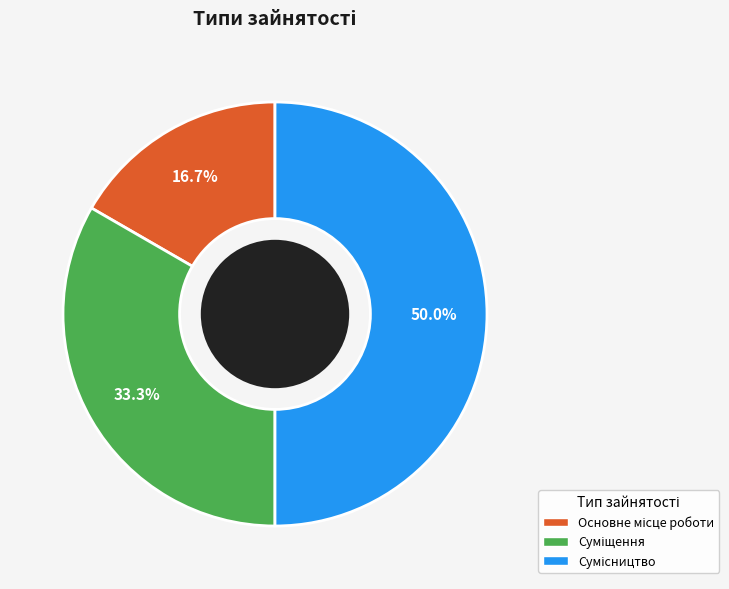

To the nearest percent, what percentage of the pie is Сумісництво?

50%